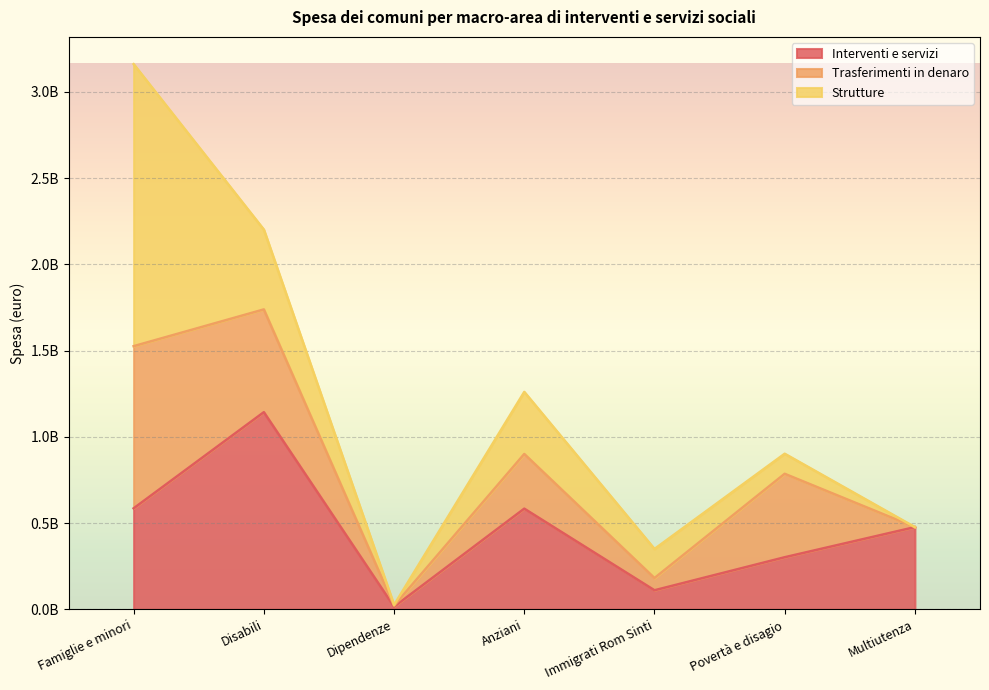

What position from the left is Povertà e disagio?

6